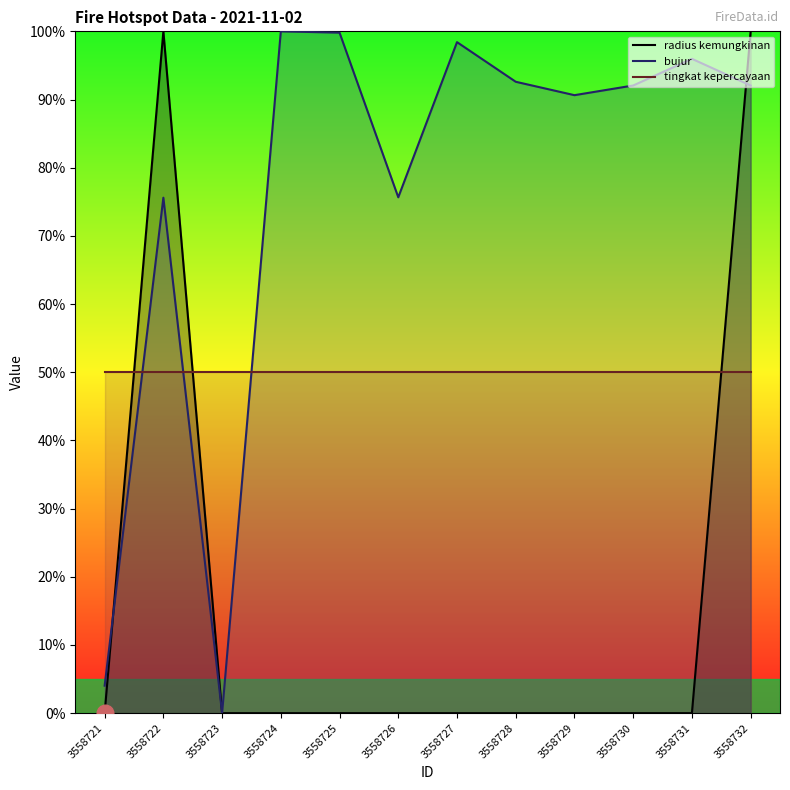

The value of bujur at 3558726 is 75.7. True or false?

True